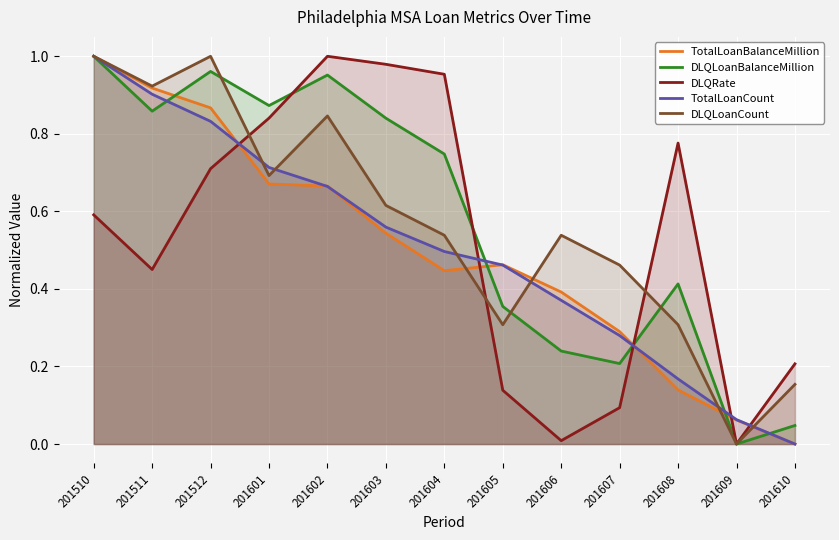

Rank the categories by DLQLoanBalanceMillion value from highest to lowest.

201510, 201512, 201602, 201601, 201511, 201603, 201604, 201608, 201605, 201606, 201607, 201610, 201609